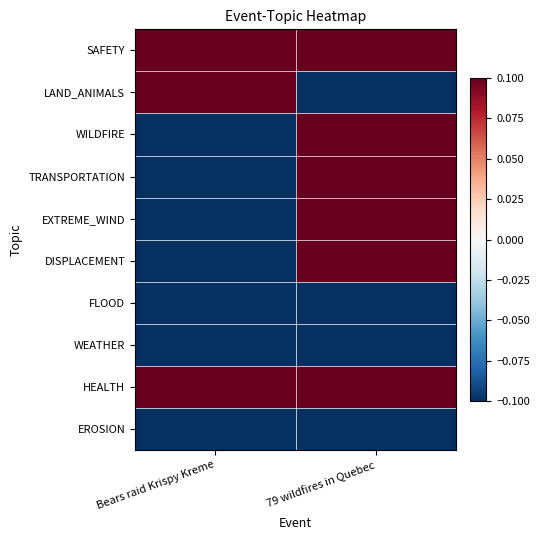

What is the minimum value shown in the chart?

-0.1